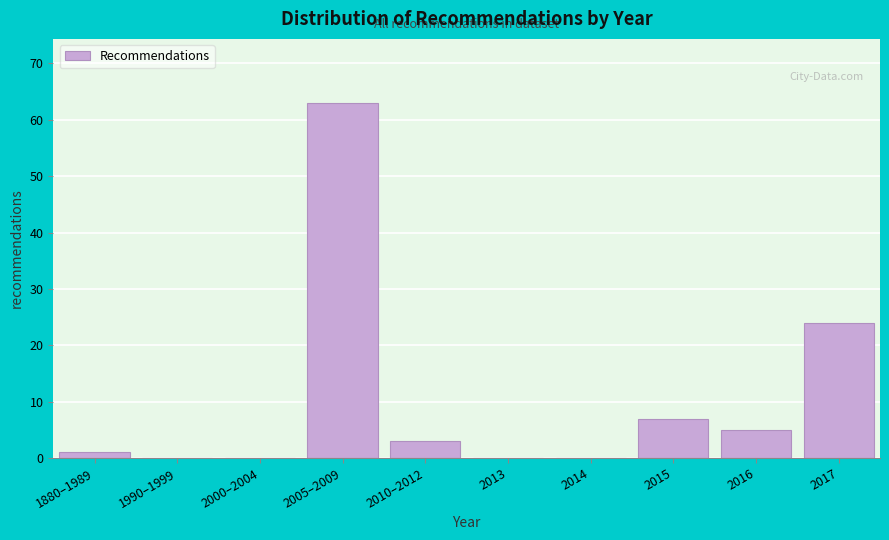

Reading left to right, list all the values displayed in this chart.

1880–1989=1	1990–1999=0	2000–2004=0	2005–2009=63	2010–2012=3	2013=0	2014=0	2015=7	2016=5	2017=24